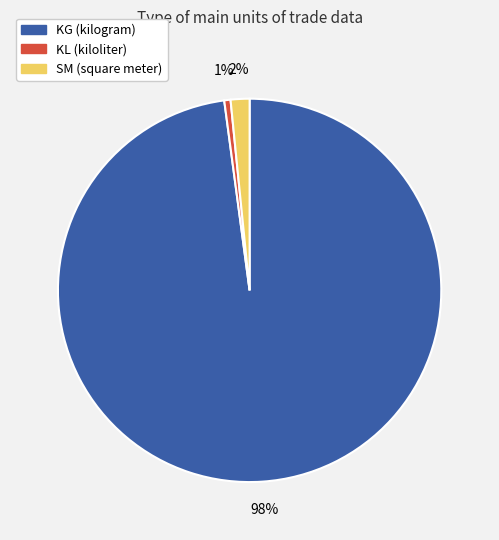

True or false: SM accounts for 12% of the total.

False